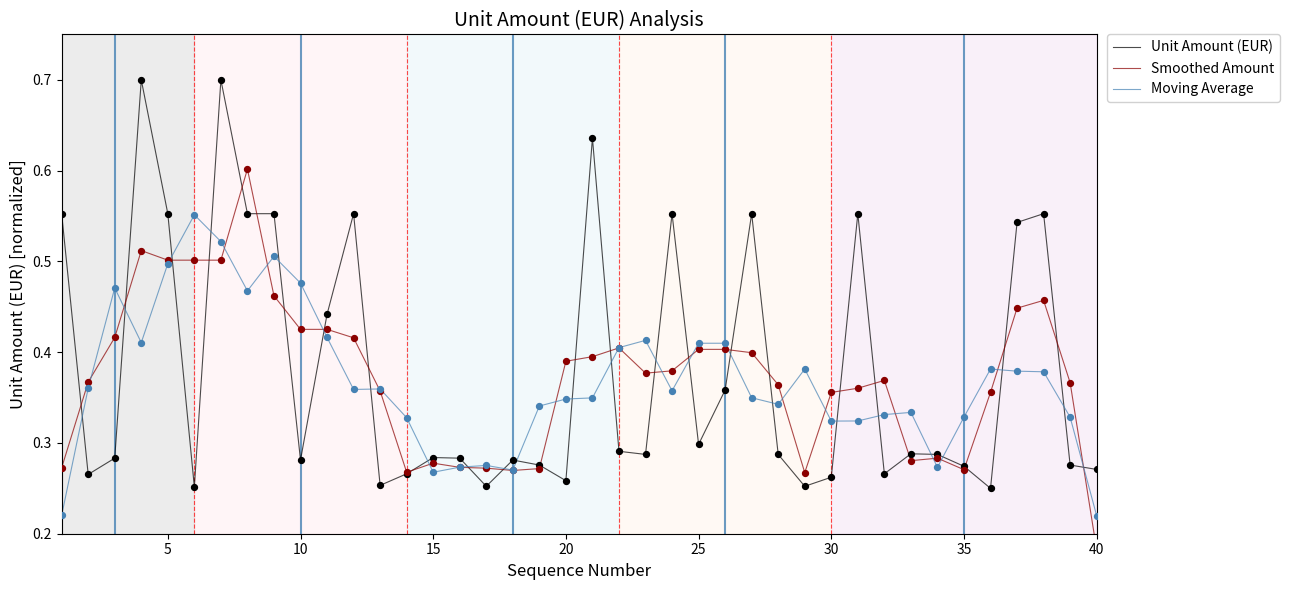

Is it true that Moving Average equals 0.1 at 15?

False